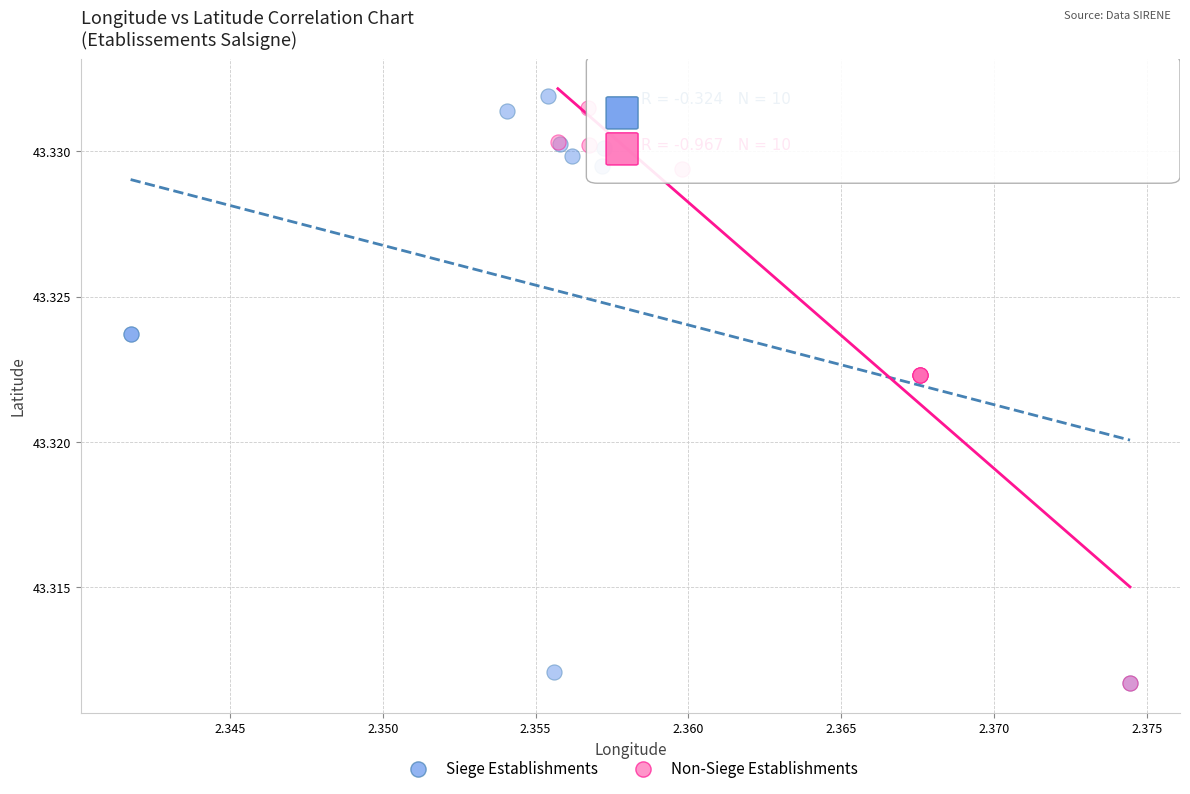

What are all the series names shown in the legend?

Siege Establishments, Non-Siege Establishments